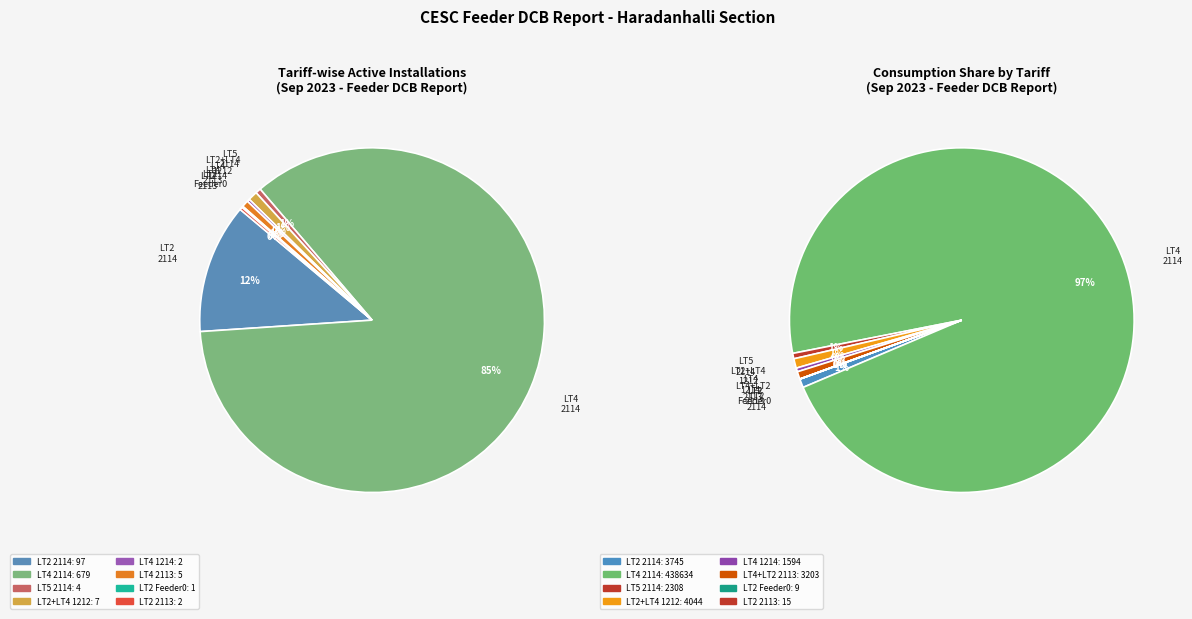

Combined, what portion of the pie is LT5 (Active, Feeder 2114) and LT2 (Active, Feeder 2114)?

12.7%